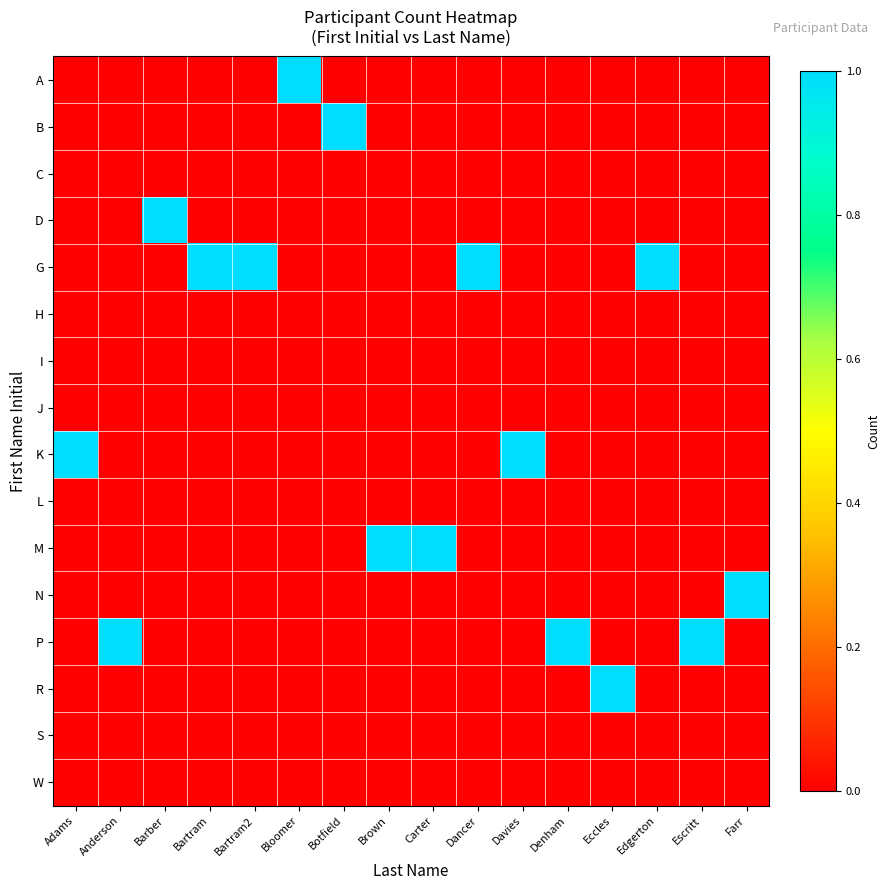

What is the spread (max minus min) of values at Davies?

1